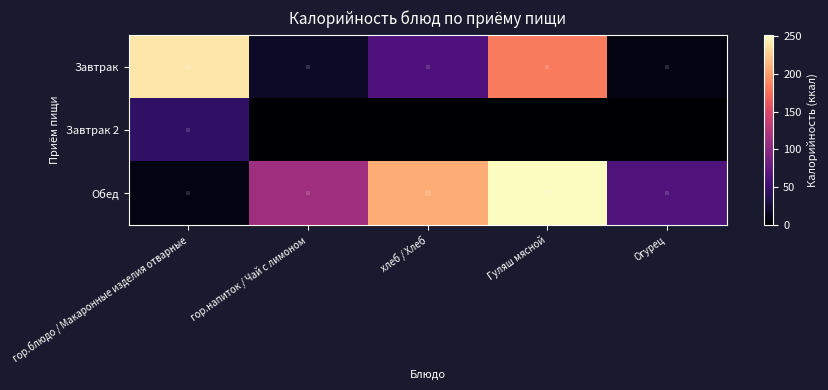

Reading right to left, transcribe all the data shown in this chart.

Завтрак: Огурец=8.6	Гуляш мясной=182.5	хлеб / Хлеб=62.5	гор.напиток / Чай с лимоном=19.0	гор.блюдо / Макаронные изделия отварные=239.4
Завтрак 2: Огурец=0.0	Гуляш мясной=0.0	хлеб / Хлеб=0.0	гор.напиток / Чай с лимоном=0.0	гор.блюдо / Макаронные изделия отварные=44.4
Обед: Огурец=63.2	Гуляш мясной=251.8	хлеб / Хлеб=208.2	гор.напиток / Чай с лимоном=111.3	гор.блюдо / Макаронные изделия отварные=8.6